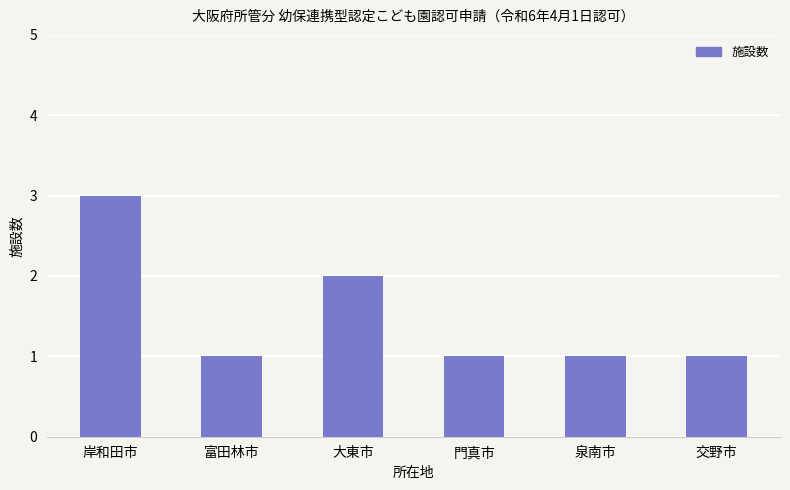

Does the chart contain any negative values?

No